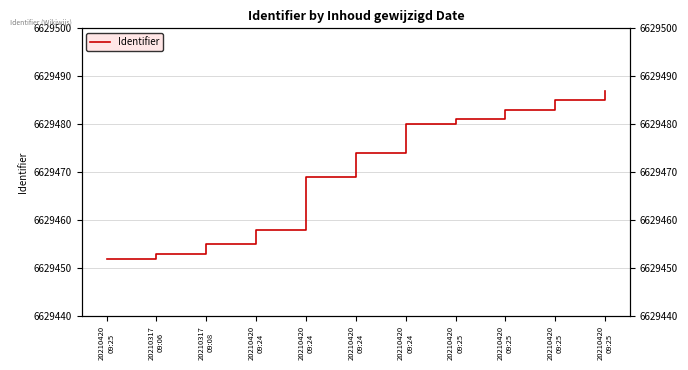

Where does the data first go above 6629474?

20210420
09:24